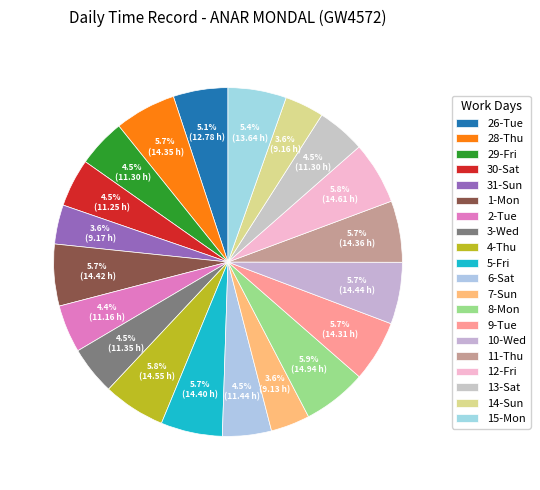

How many slices are in this pie chart?

20